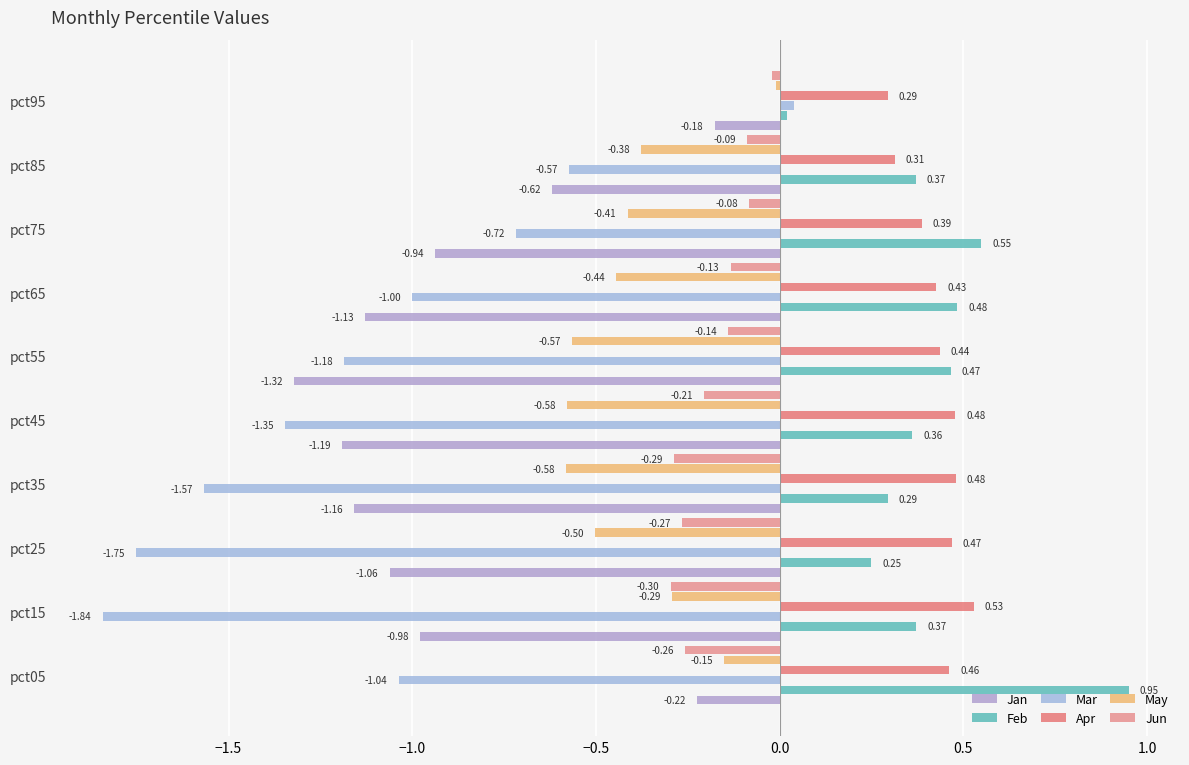

How many distinct data groups are displayed?

6